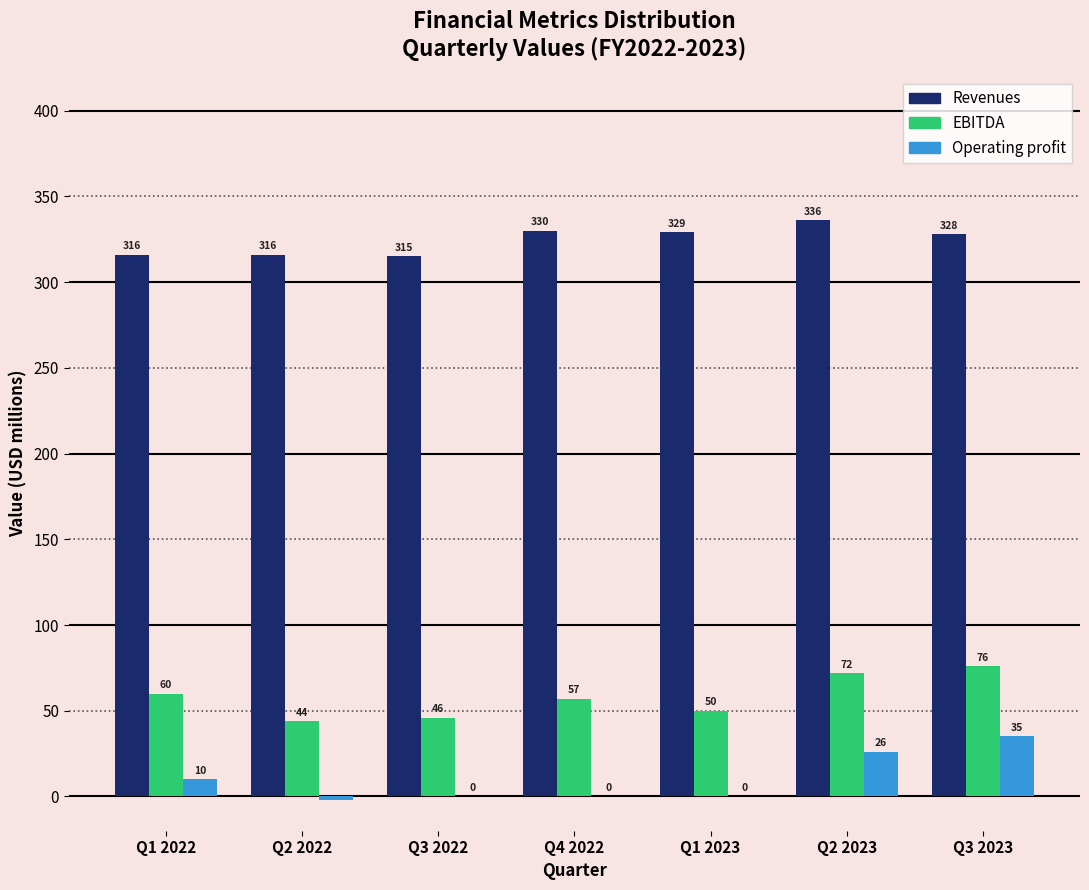

Reading left to right, list all the values displayed in this chart.

Revenues: Q1 2022=316	Q2 2022=316	Q3 2022=315	Q4 2022=330	Q1 2023=329	Q2 2023=336	Q3 2023=328
EBITDA: Q1 2022=60	Q2 2022=44	Q3 2022=46	Q4 2022=57	Q1 2023=50	Q2 2023=72	Q3 2023=76
Operating profit: Q1 2022=10	Q2 2022=-2	Q3 2022=0	Q4 2022=0	Q1 2023=0	Q2 2023=26	Q3 2023=35